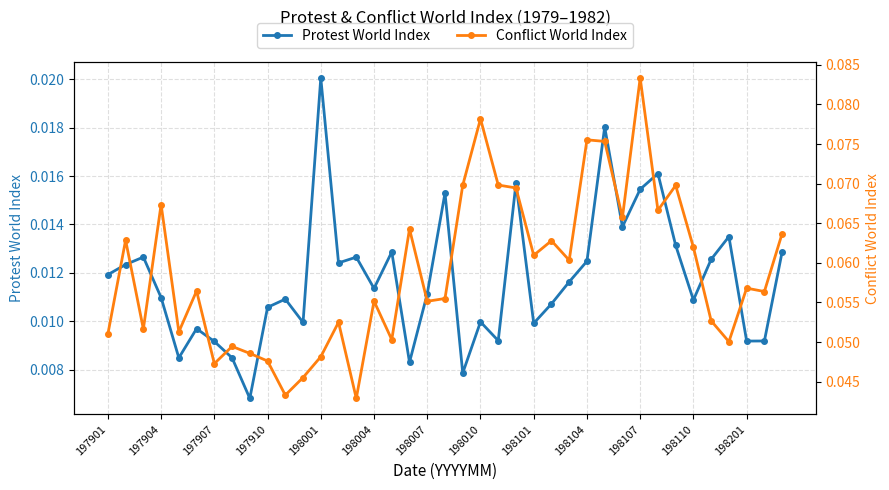

Count the Protest World Index values in the range 0 to 1.

39